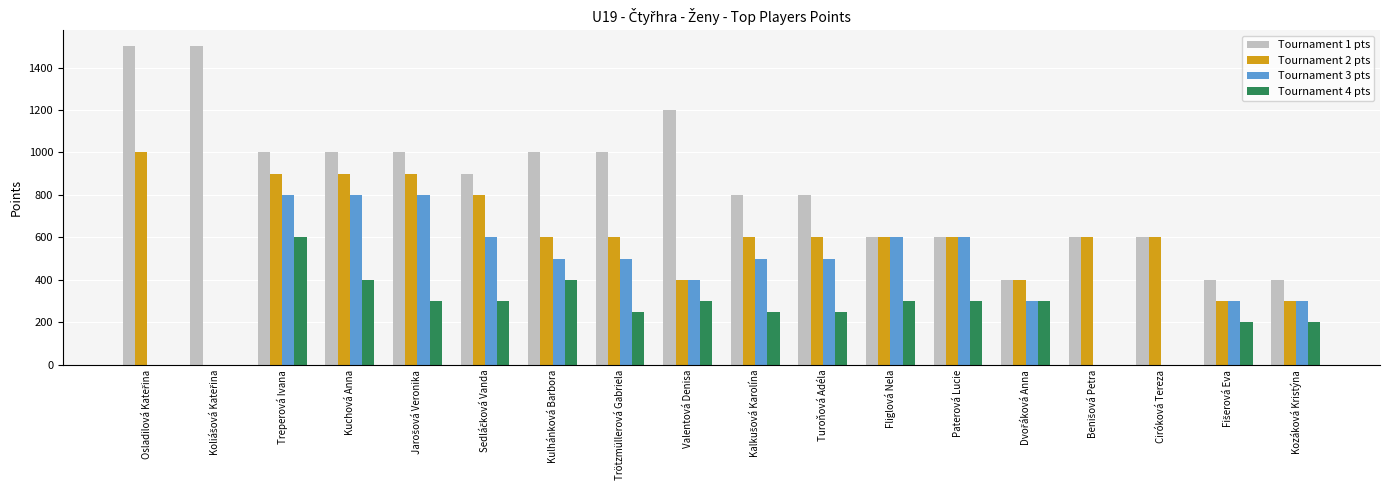

At which label does Tournament 3 pts first exceed 500?

Treperová Ivana